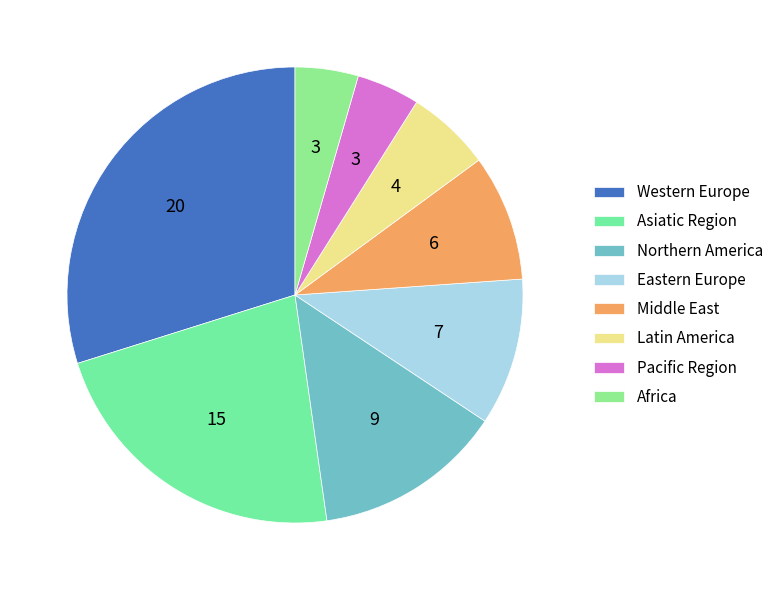

Which slice is the largest?

Western Europe